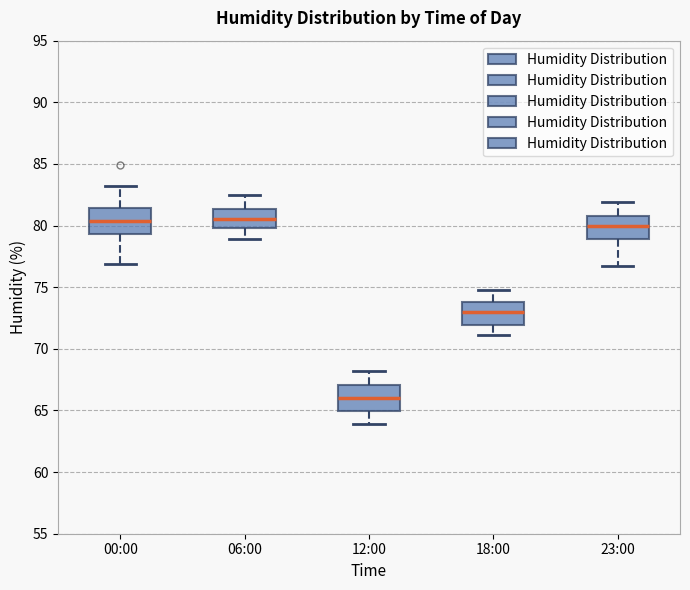

Where is the upper edge of the box for 18:00 on the y-axis? The values are not printed on the chart, so give them approximately, as read against the axis.

74.0